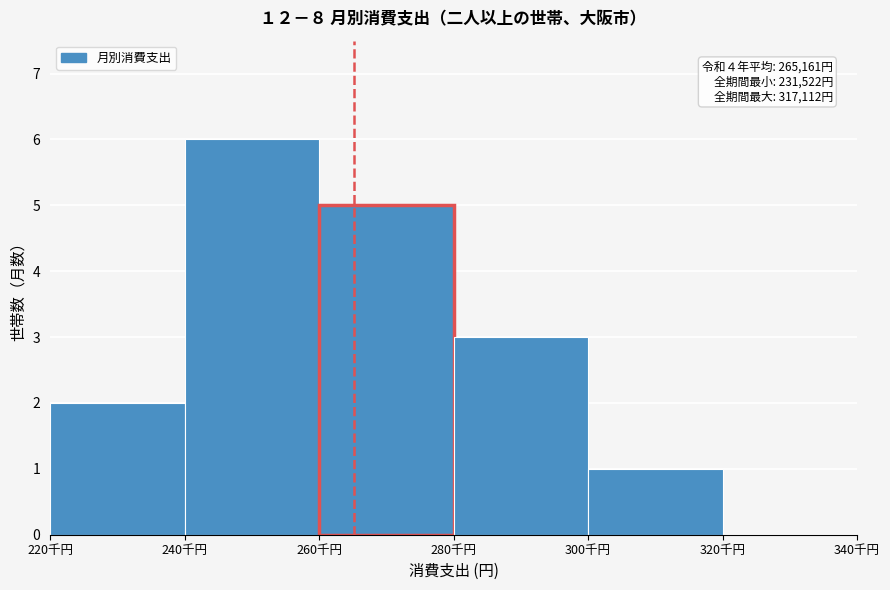

Reading right to left, list all the values displayed in this chart.

320千円=0	300千円=1	280千円=3	260千円=5	240千円=6	220千円=2